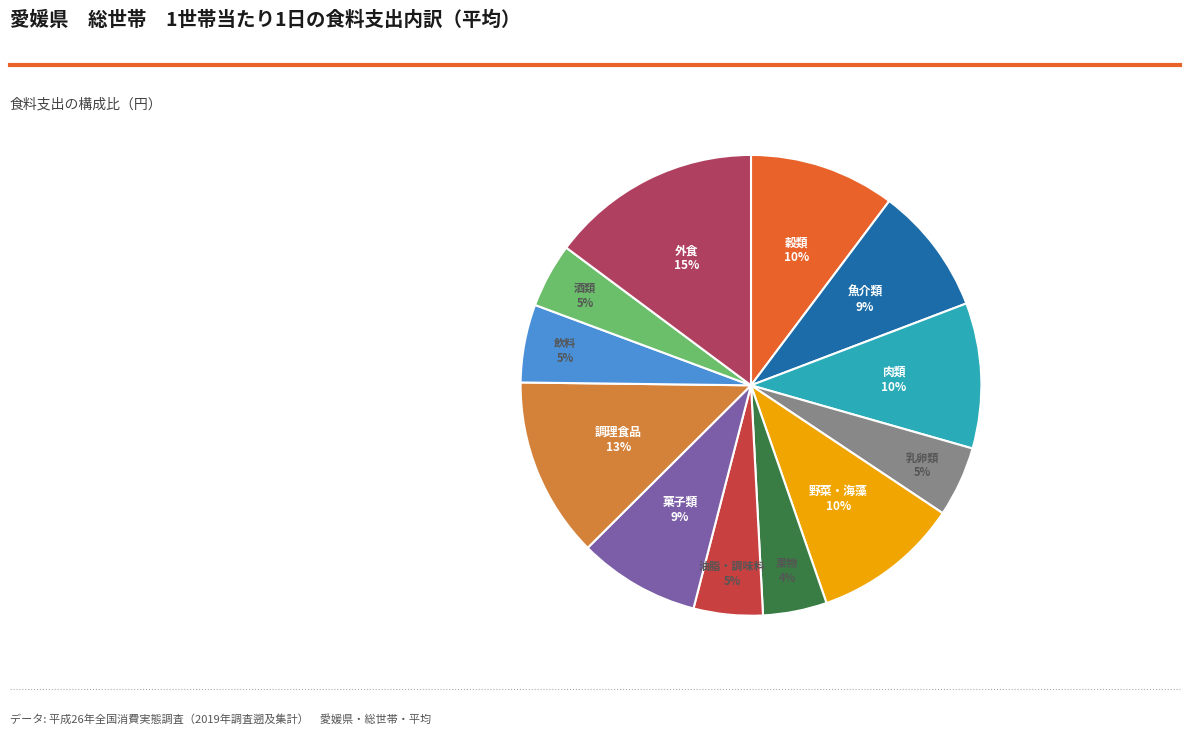

Do 果物 and 肉類 together represent more than half of the pie?

No